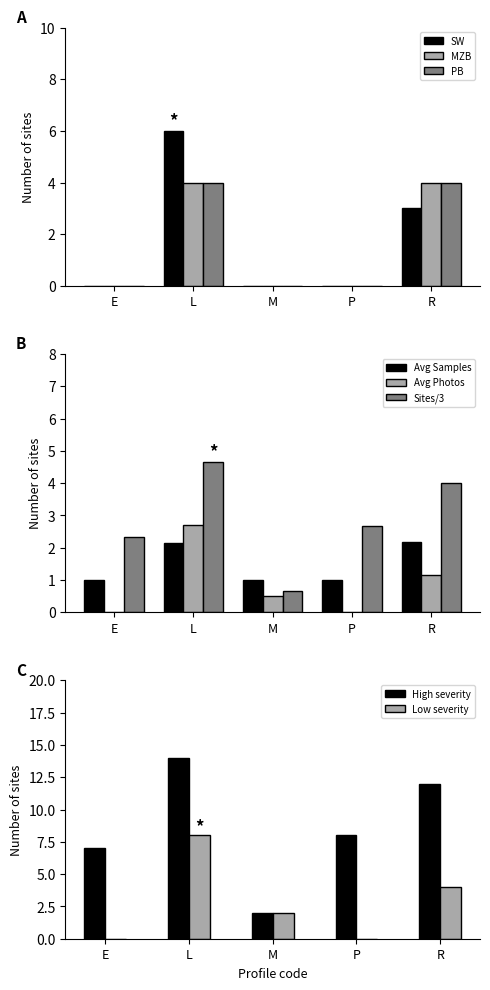

Is it true that Samples equals 2.1 at L?

True